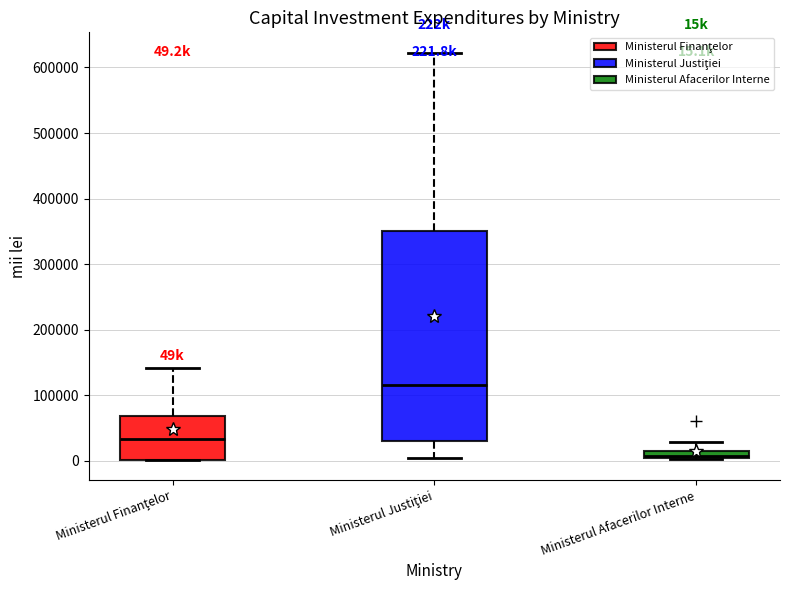

Which box has the highest median line?

Ministerul Justiţiei